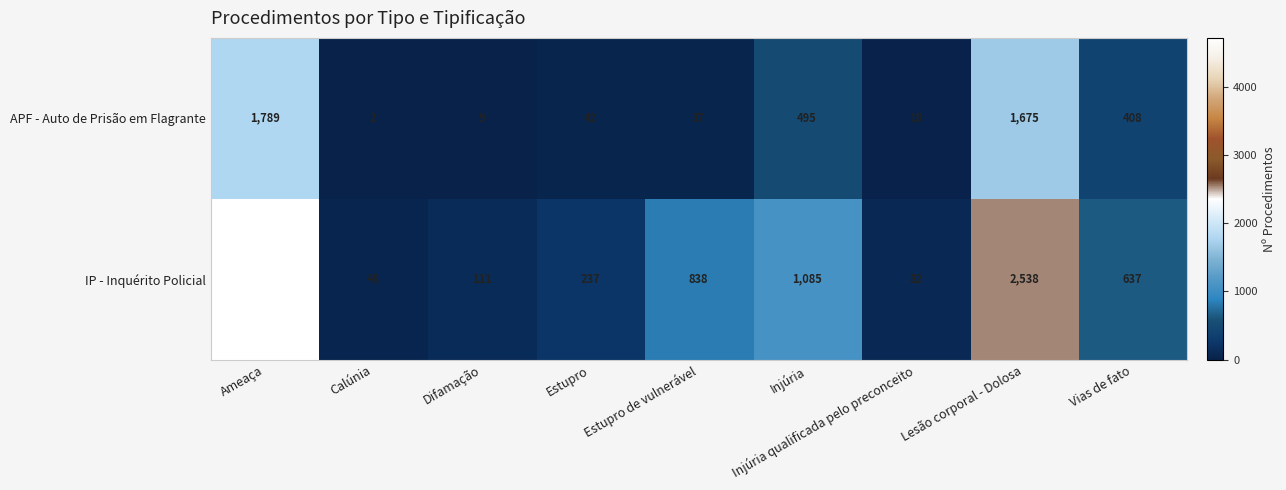

At which label is APF - Auto de Prisão em Flagrante closest to 895?

Injúria